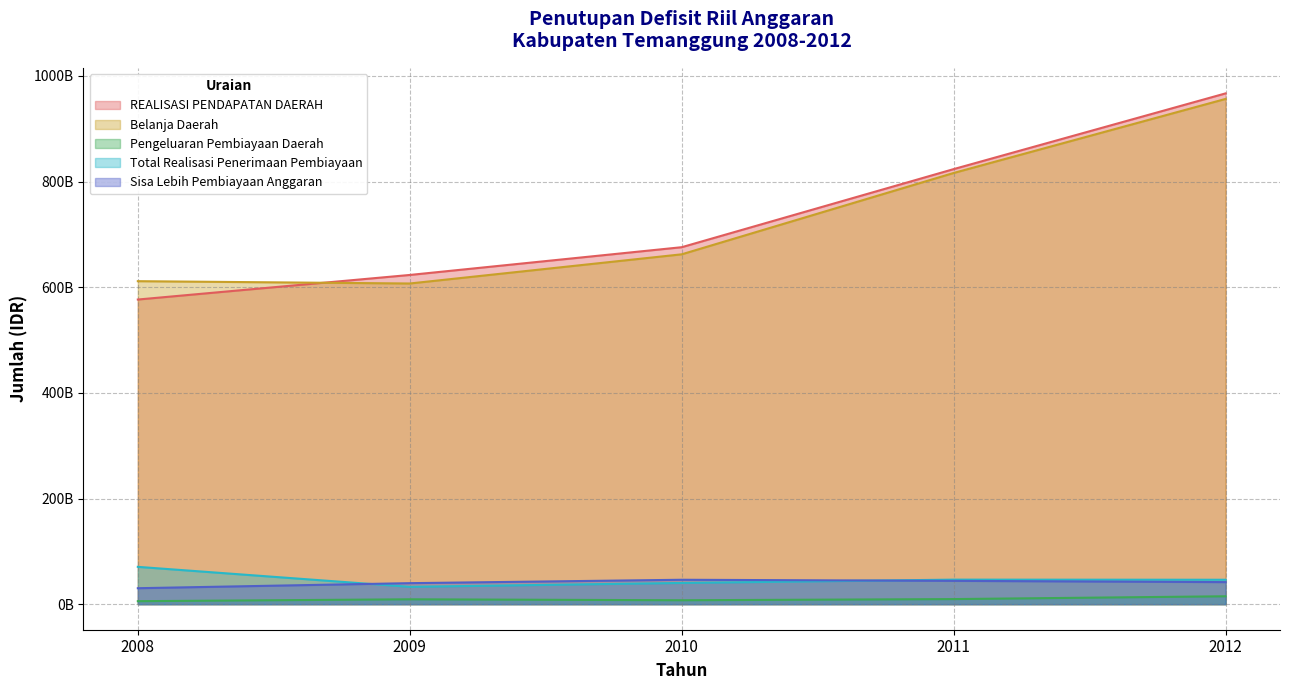

How many intersections are there between Total Realisasi Penerimaan Pembiayaan and Sisa Lebih Pembiayaan Anggaran?

2